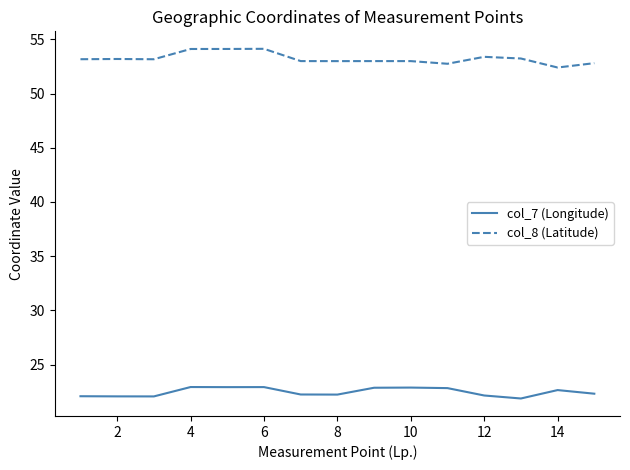

List the series in order of their overall mean, highest first.

col_8 (Latitude), col_7 (Longitude)